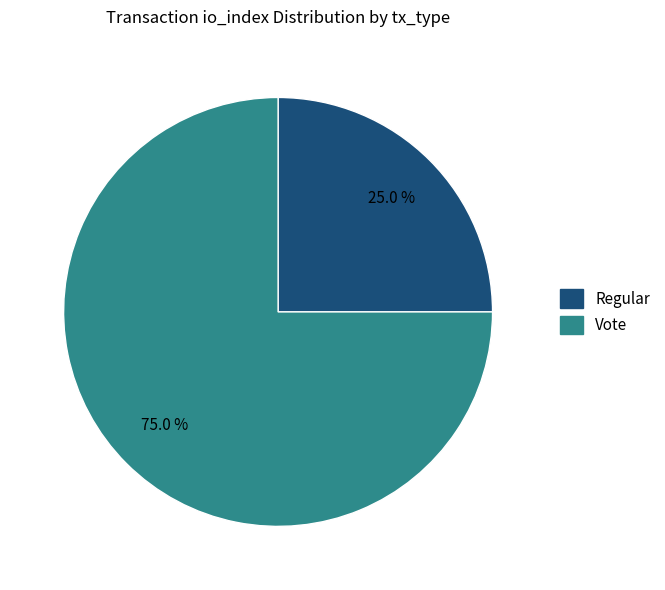

Is Regular the majority of the pie?

No